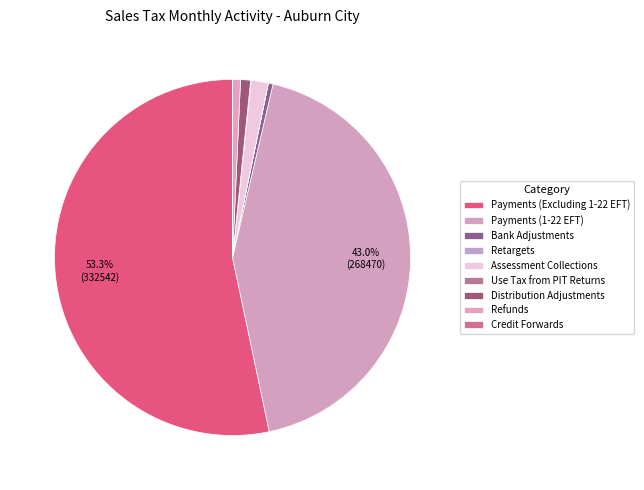

How many segments does this pie chart have?

9